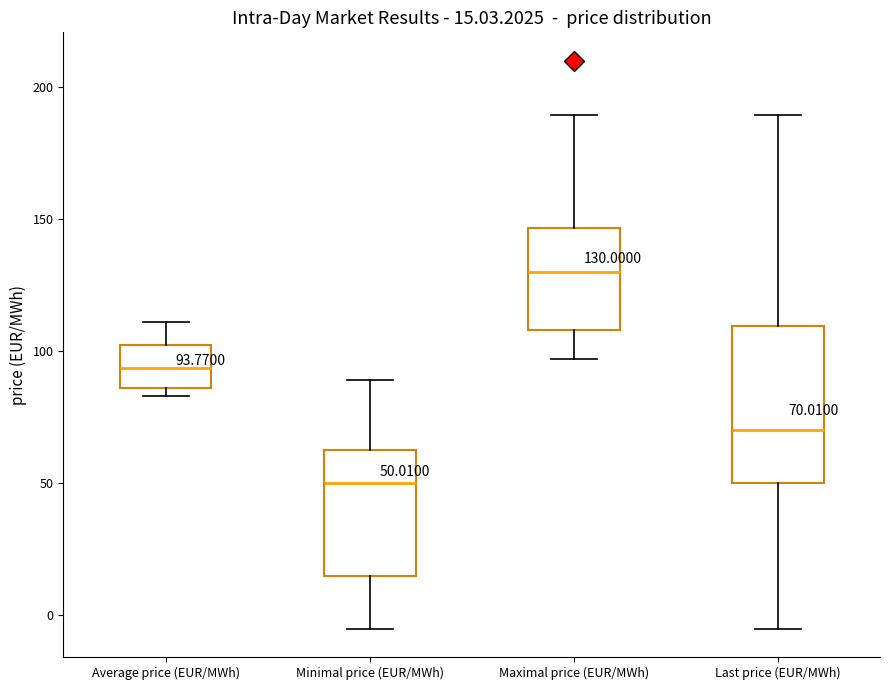

Which box's median line is the lowest?

Minimal price (EUR/MWh)